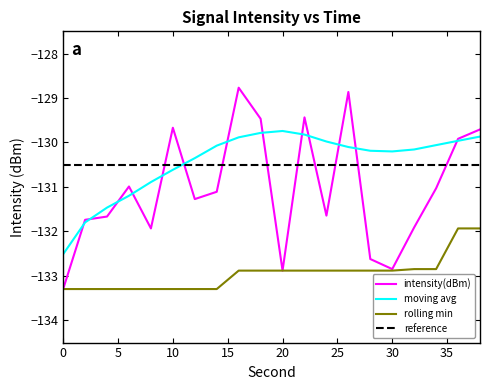

Which series has the largest range (max minus min)?

intensity(dBm)